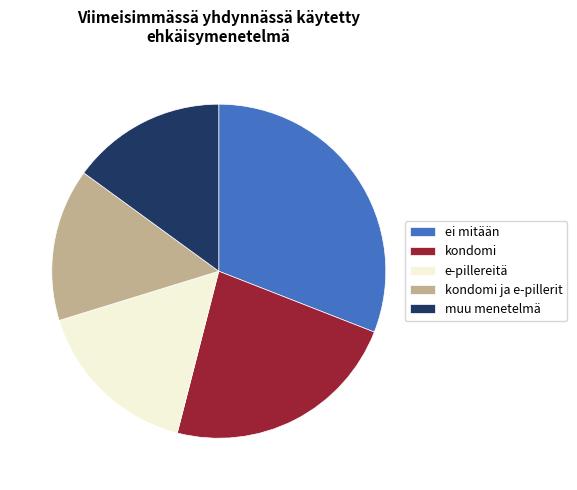

How many segments does this pie chart have?

5